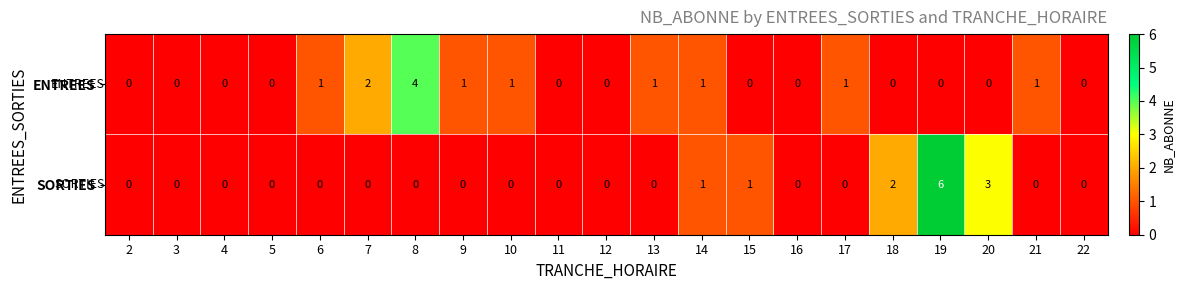

What is the sum of all SORTIES values?

13